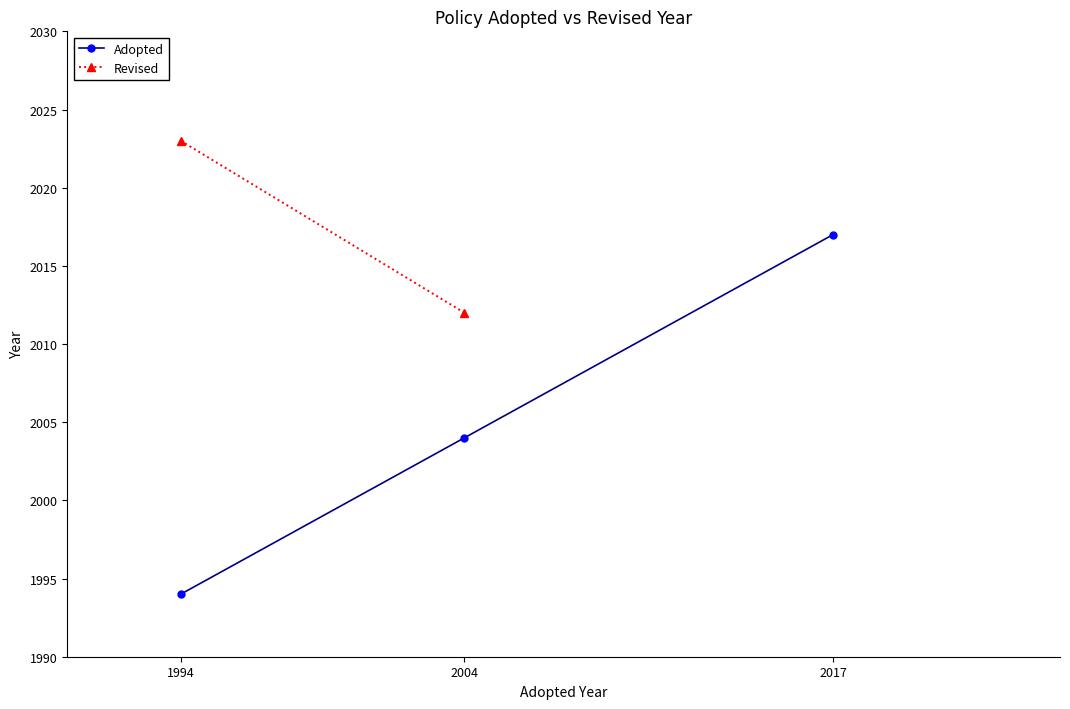

Is it true that Revised equals 3548.7 at 1994?

False